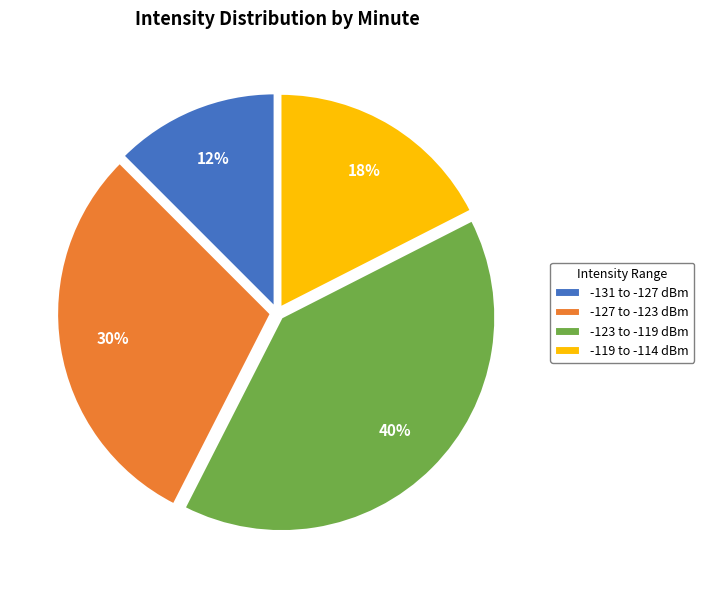

What is the largest slice in the pie chart?

-123 to -119 dBm